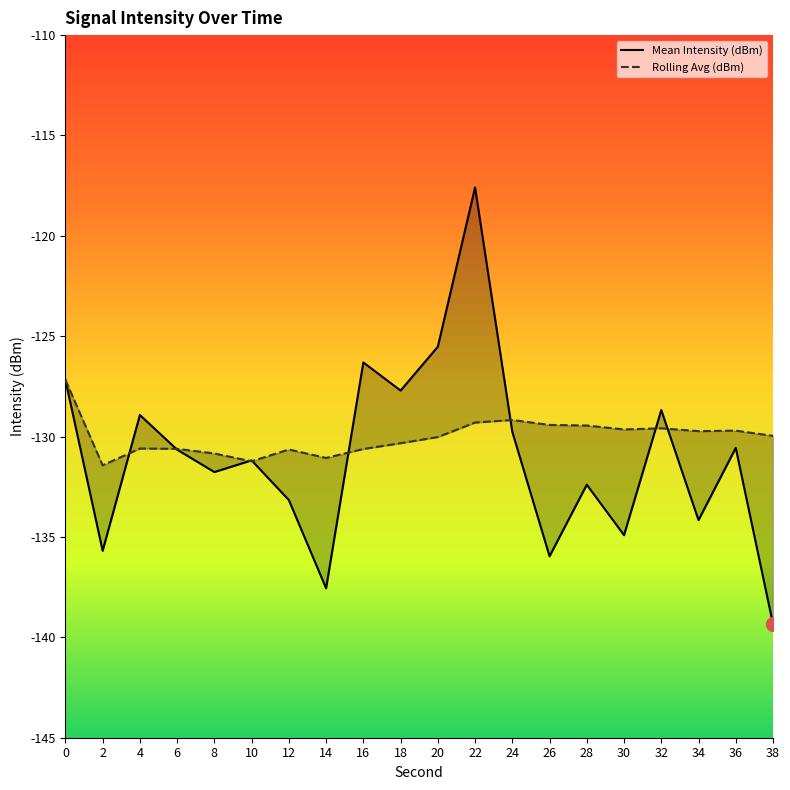

Rank the series at 6 from highest to lowest value.

Rolling Avg (dBm), Mean Intensity (dBm)